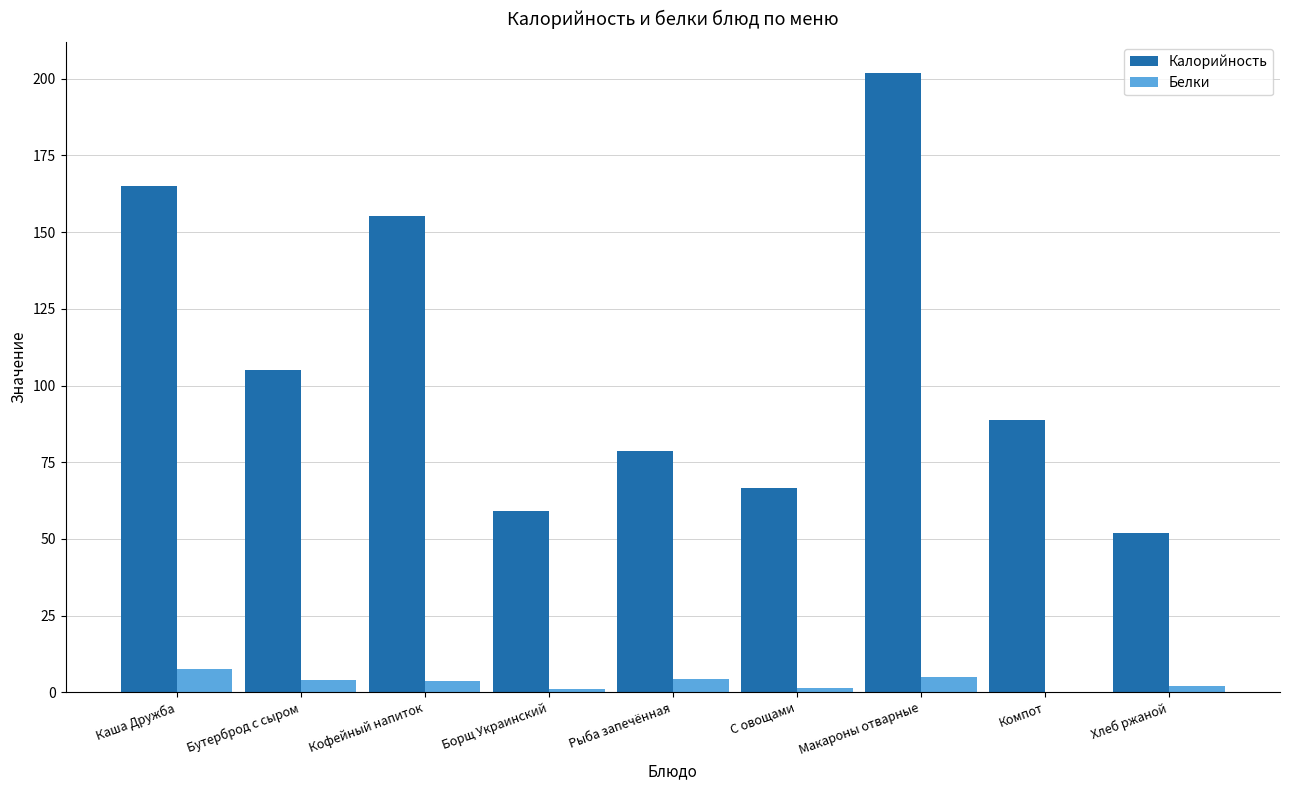

How many series are shown in this chart?

2